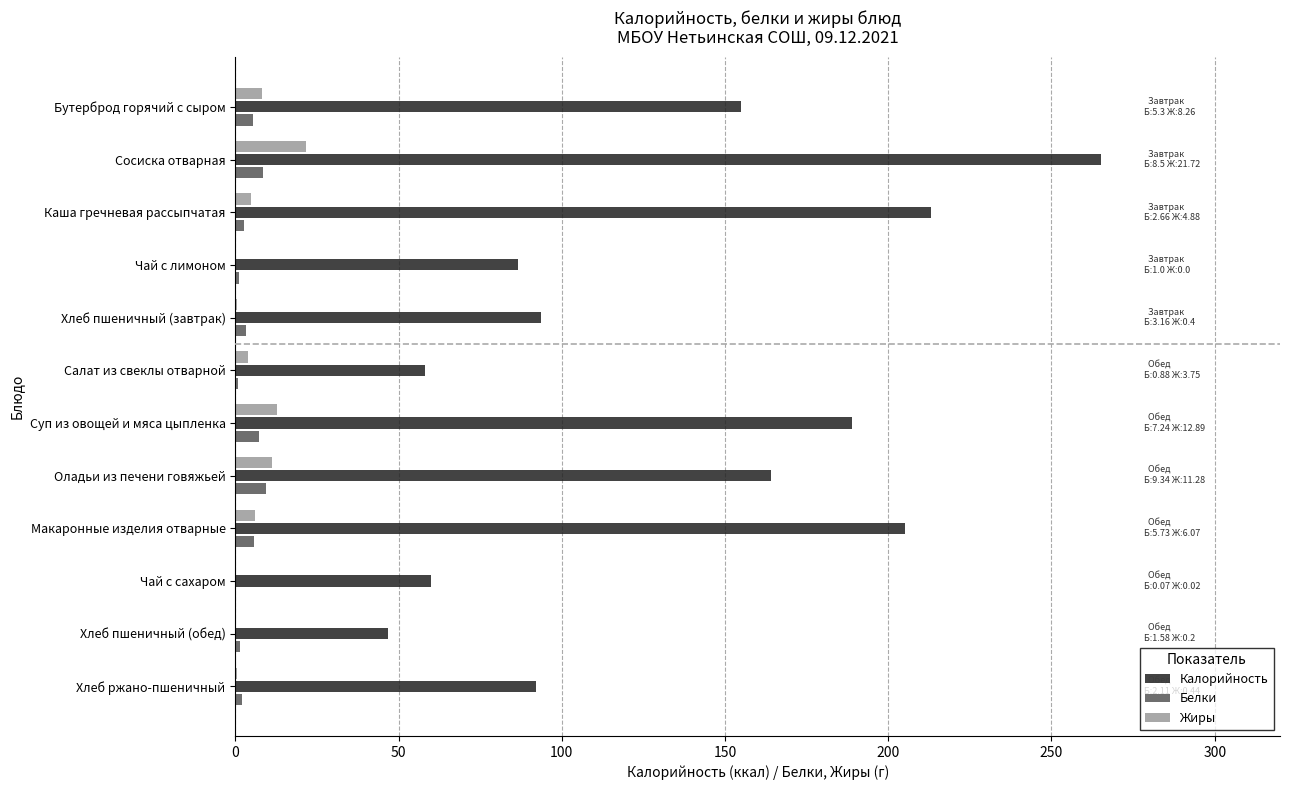

Count the number of data series in this chart.

3